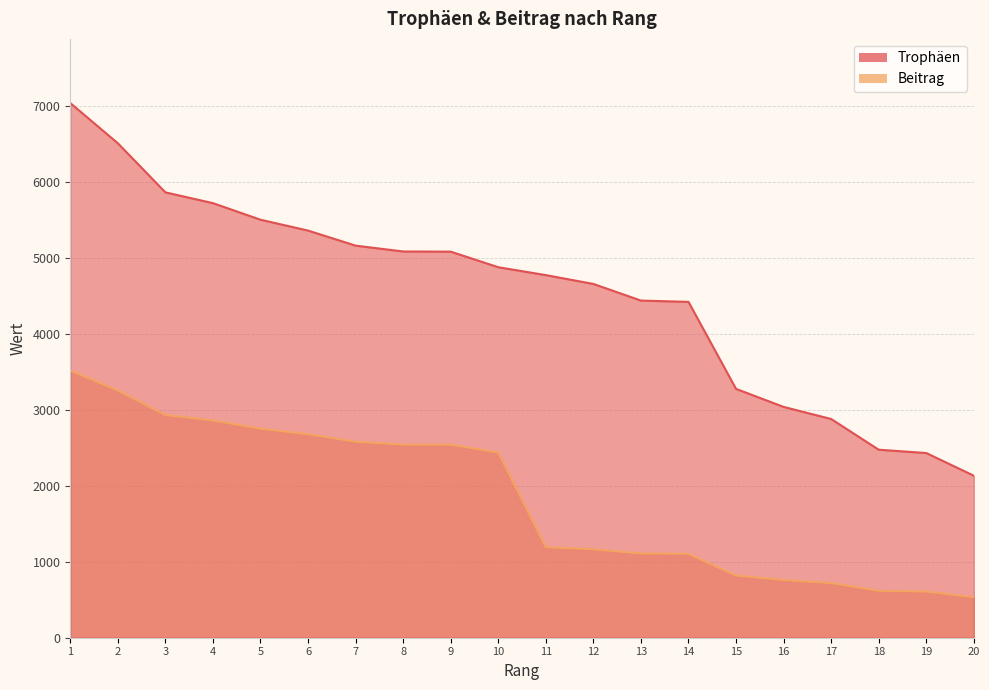

Rank the series at 9 from lowest to highest value.

Beitrag, Trophäen